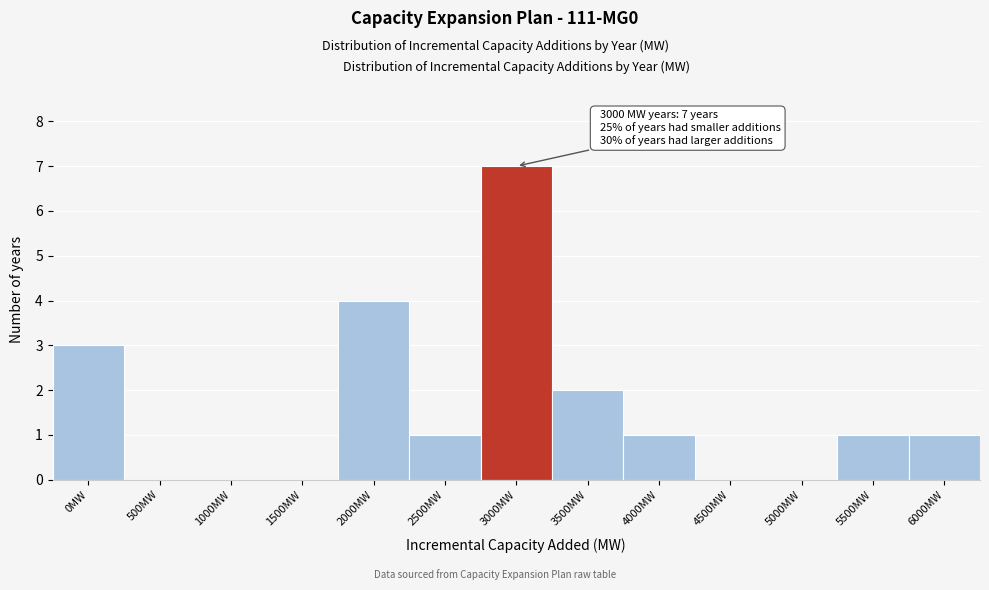

Reading left to right, what are all the values shown in this chart?

0MW=3	500MW=0	1000MW=0	1500MW=0	2000MW=4	2500MW=1	3000MW=7	3500MW=2	4000MW=1	4500MW=0	5000MW=0	5500MW=1	6000MW=1